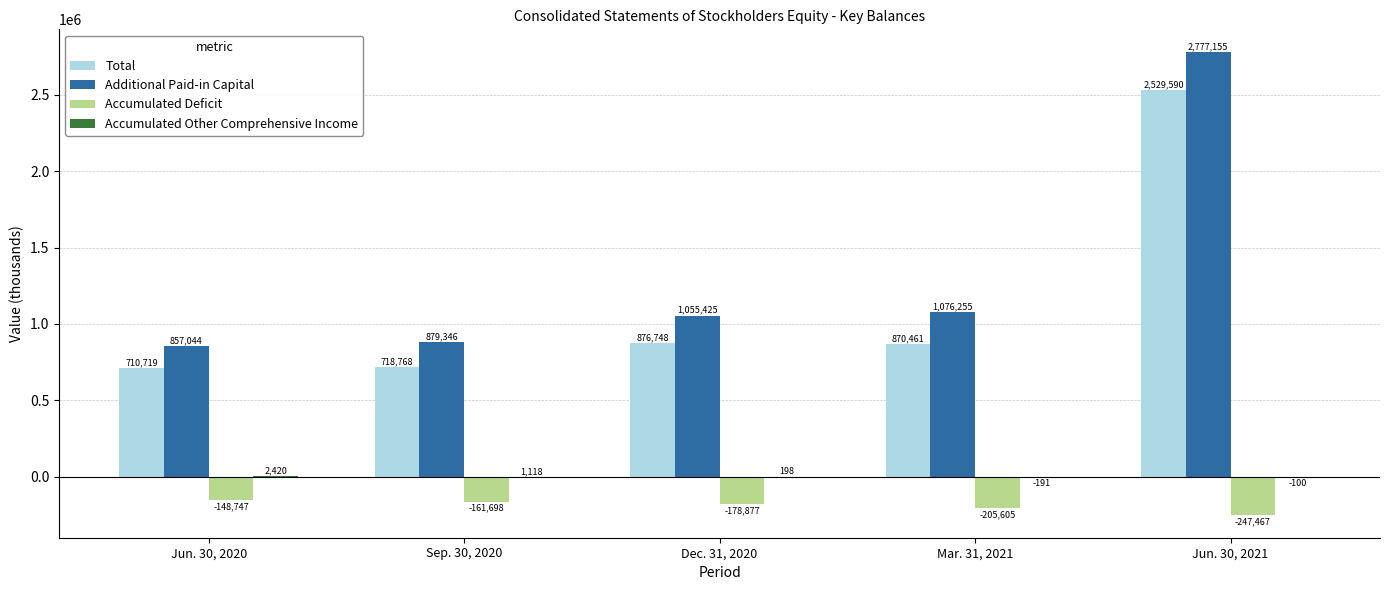

What is the sum of all Additional Paid-in Capital values?

6645225